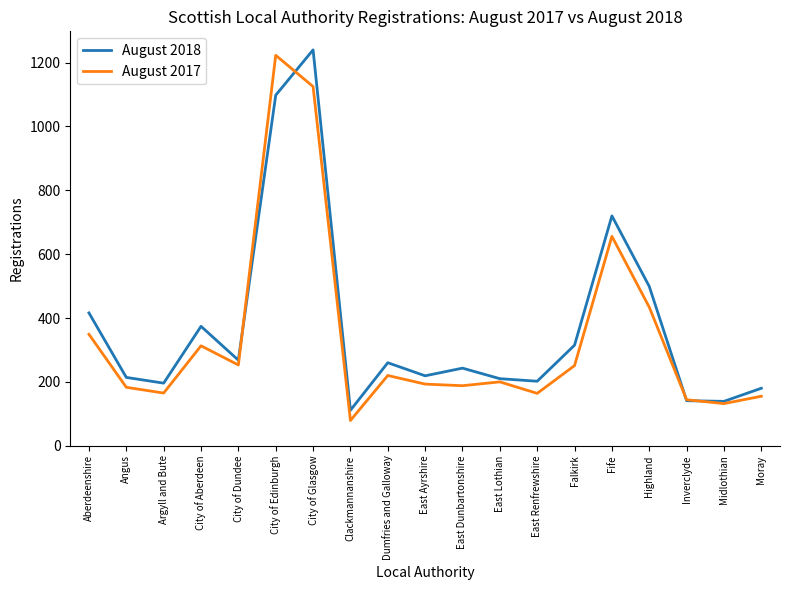

Which series changed the most between Aberdeenshire and Clackmannanshire?

August 2018